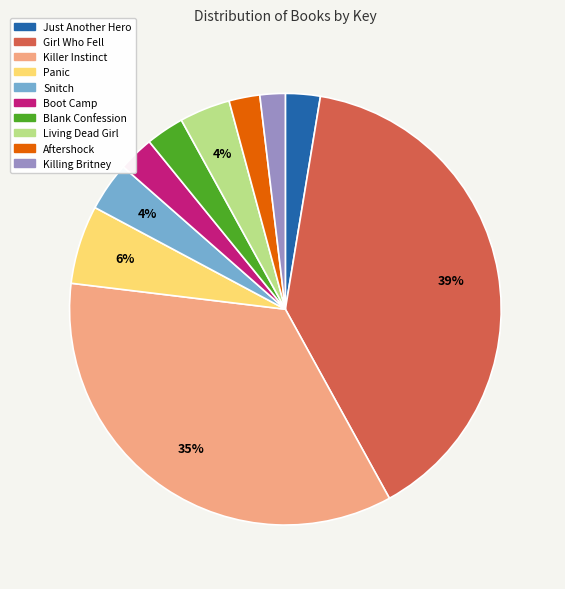

Is it true that Panic is 6% of the pie?

True